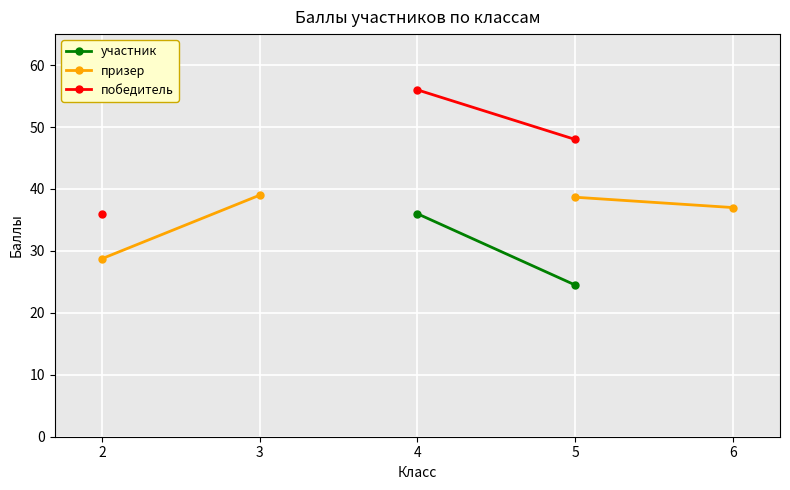

Count the number of categories in the chart.

5